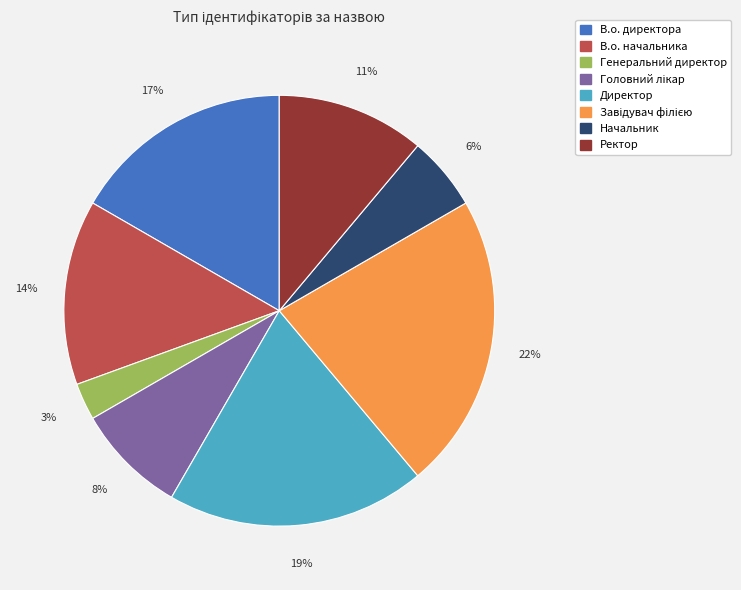

To the nearest percent, what is the difference between the В.о. начальника and Генеральний директор slice percentages?

11%